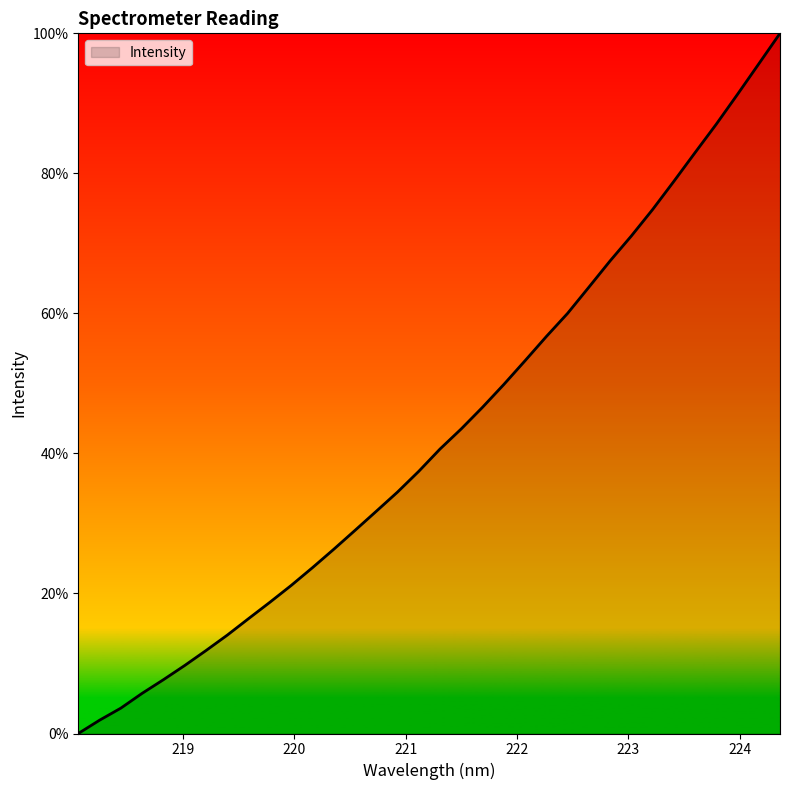

What is the greatest value displayed?

100.0